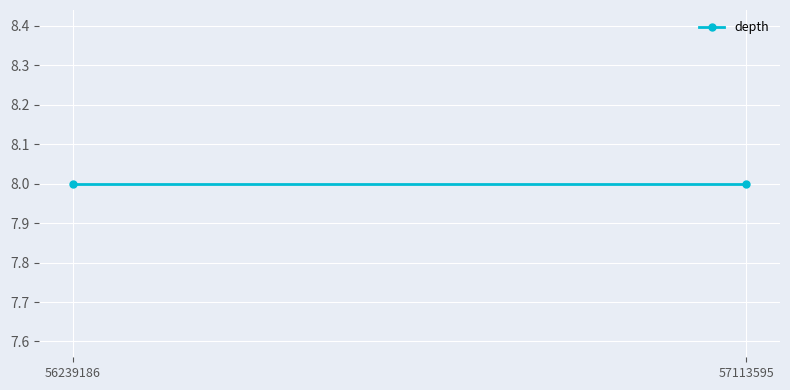

List the labels in order of start value, smallest first.

56239186, 57113595